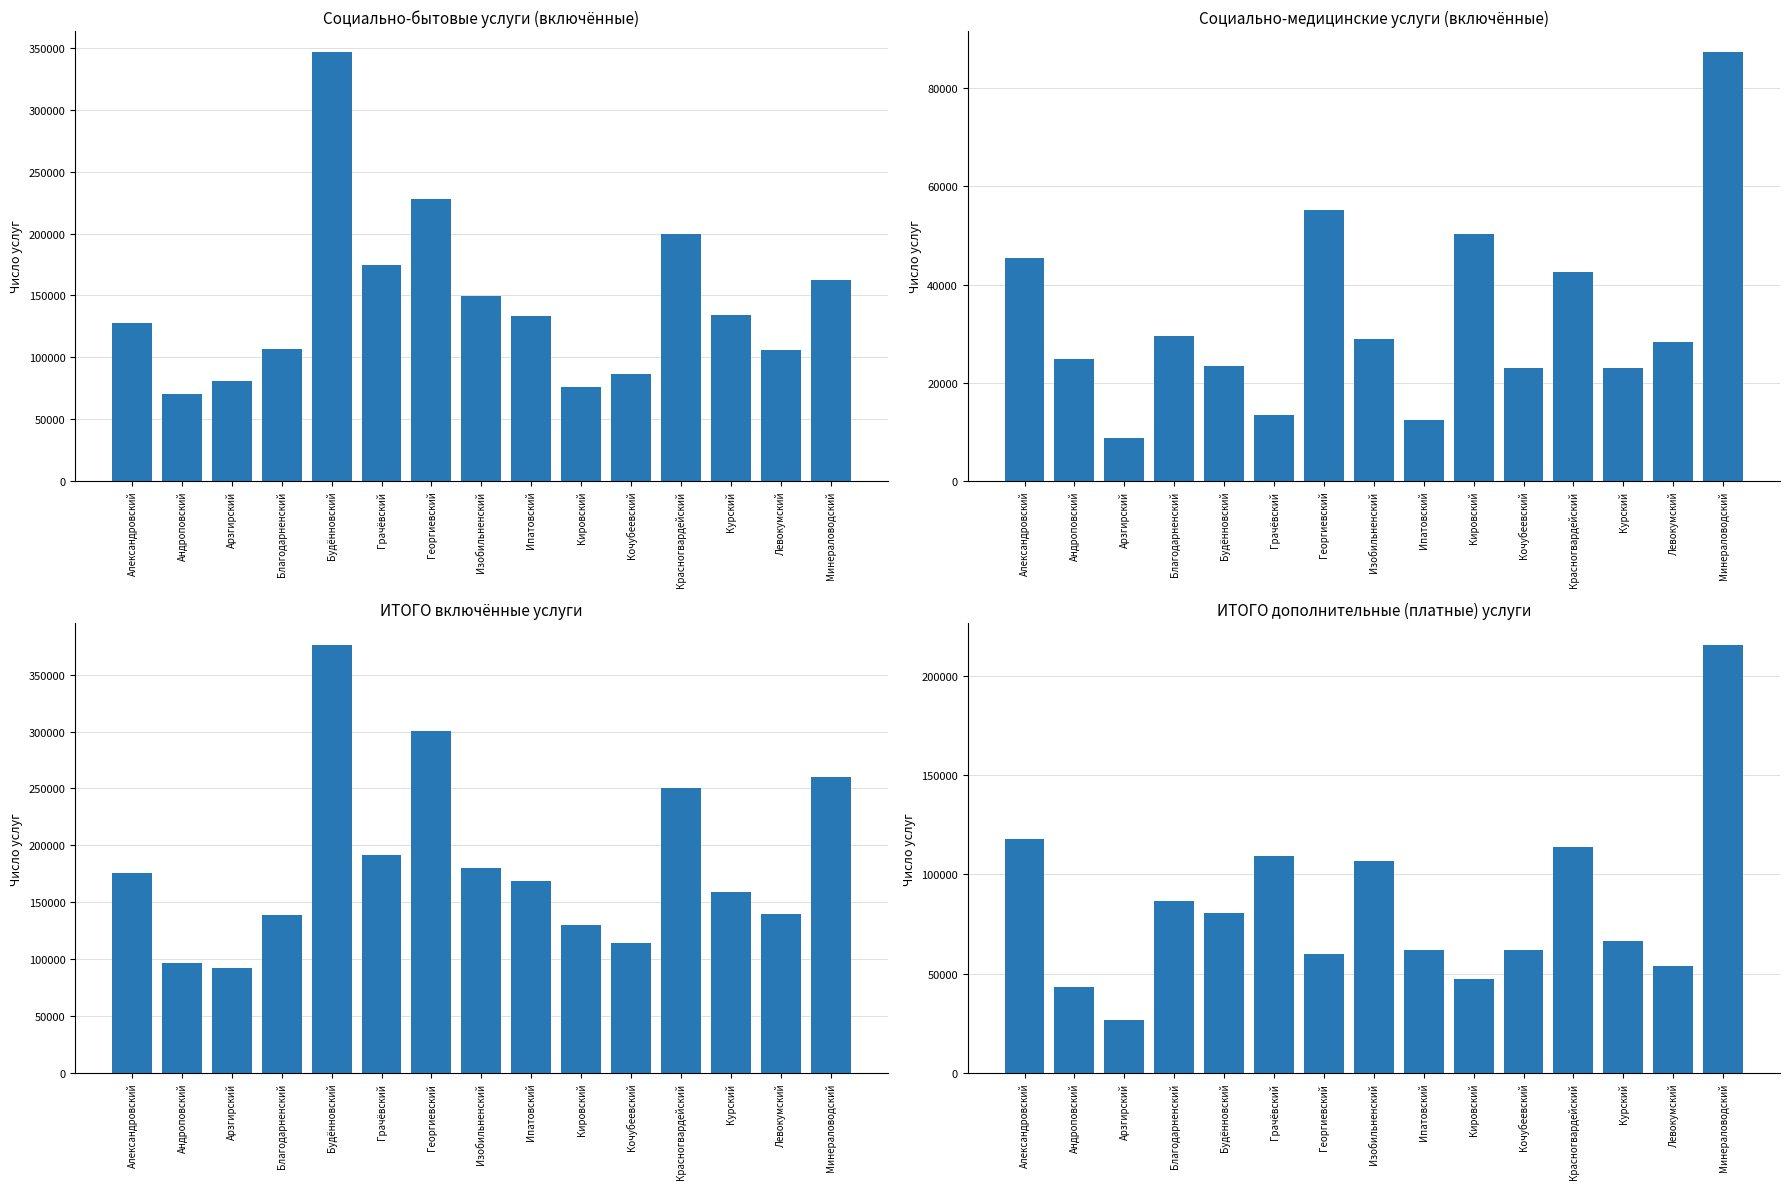

What is the difference between the maximum and second lowest values in the ИТОГО включённые series?

279839